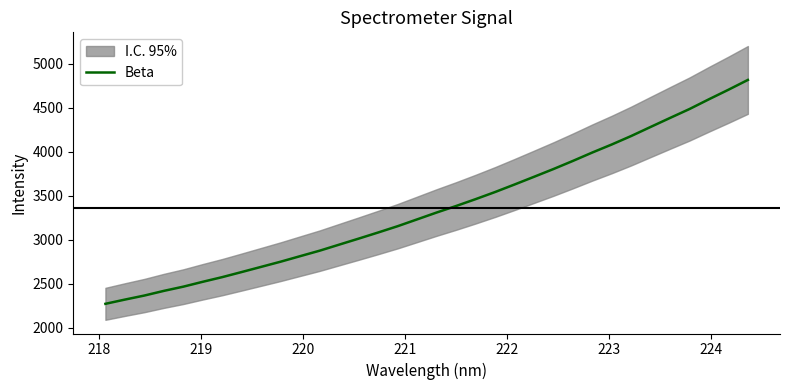

What is the minimum value shown in the chart?

2270.7